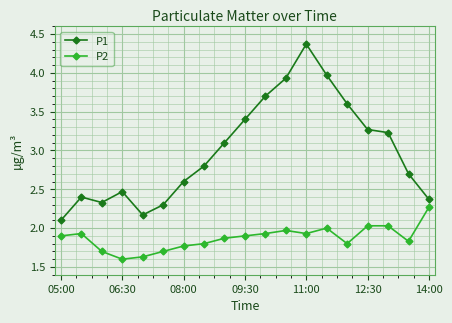

What is the maximum value for P1?

4.4